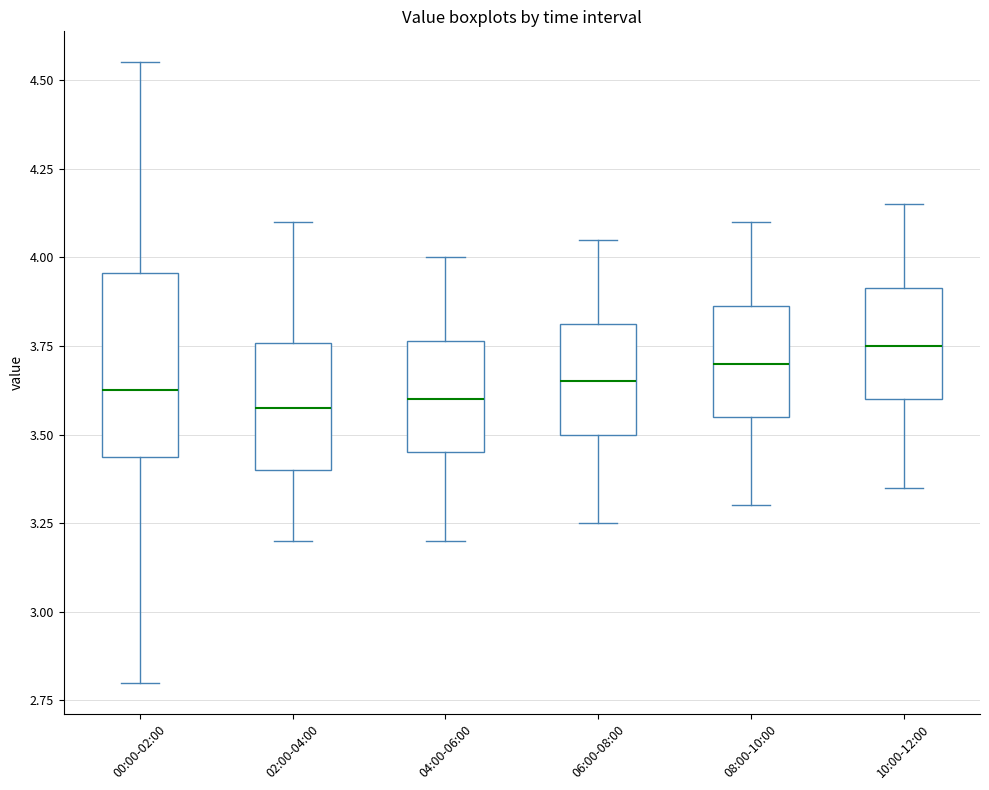

Reading left to right, read every box against the y-axis: the position of its median line, the range the box covers, and the ends of its whiskers. The values are not printed on the chart, so give them approximately, as read against the axis.

00:00-02:00: median 3.65, box 3.45 to 3.95, whiskers 2.80 to 4.55
02:00-04:00: median 3.60, box 3.40 to 3.75, whiskers 3.20 to 4.10
04:00-06:00: median 3.60, box 3.45 to 3.75, whiskers 3.20 to 4.00
06:00-08:00: median 3.65, box 3.50 to 3.80, whiskers 3.25 to 4.05
08:00-10:00: median 3.70, box 3.55 to 3.85, whiskers 3.30 to 4.10
10:00-12:00: median 3.75, box 3.60 to 3.90, whiskers 3.35 to 4.15